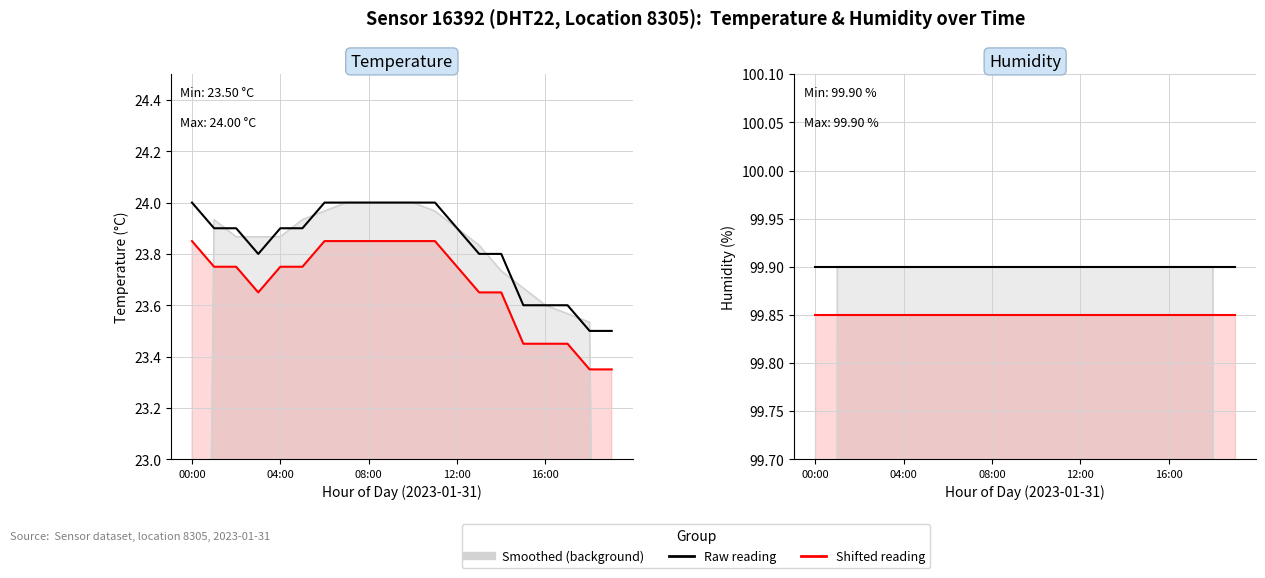

True or false: Shifted reading and Raw reading cross at least once.

False